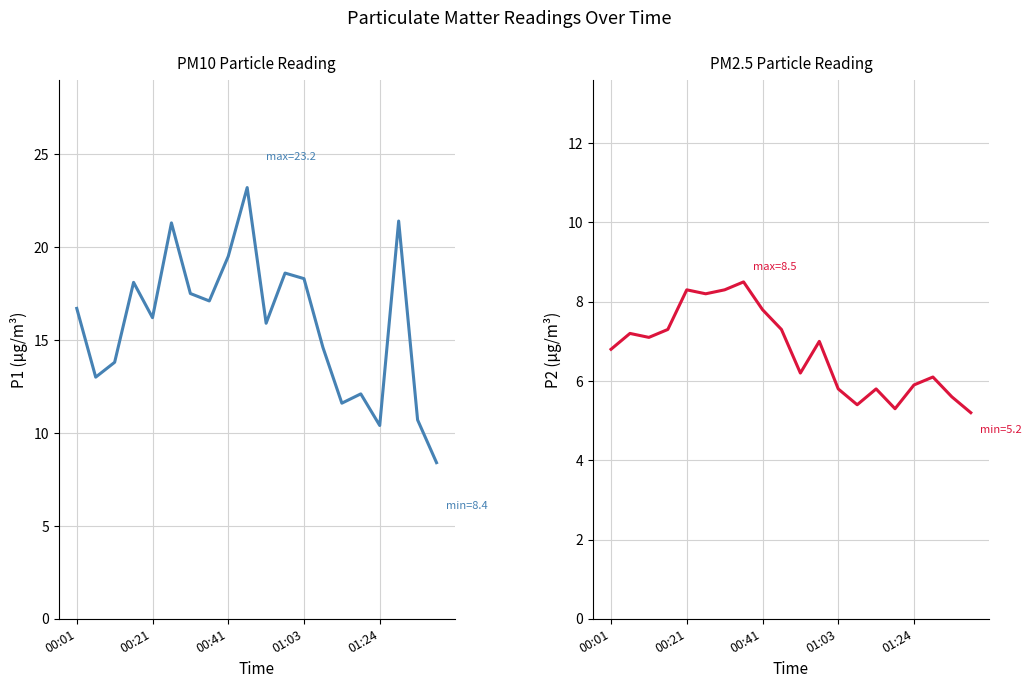

List the series in order of their overall mean, highest first.

P1, P2